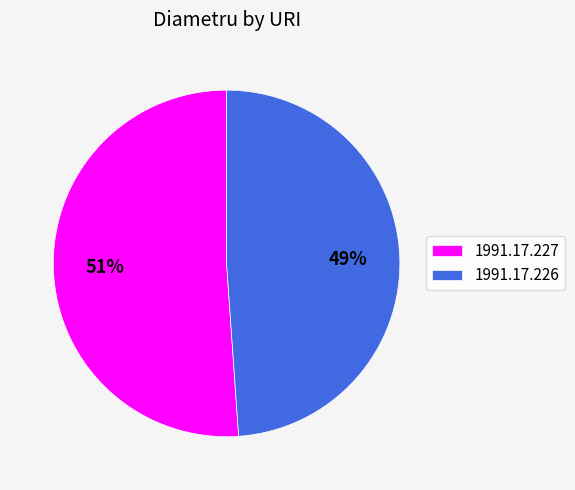

What is the largest slice in the pie chart?

1991.17.227